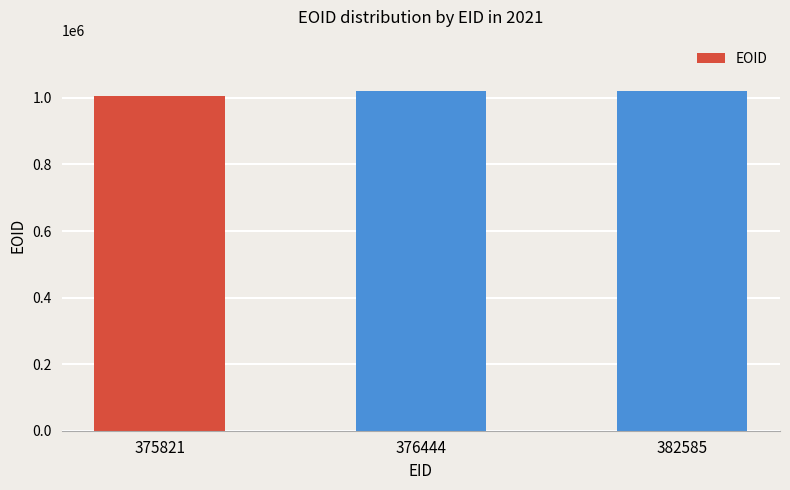

Where is the data nearest to the value 1014326?

382585